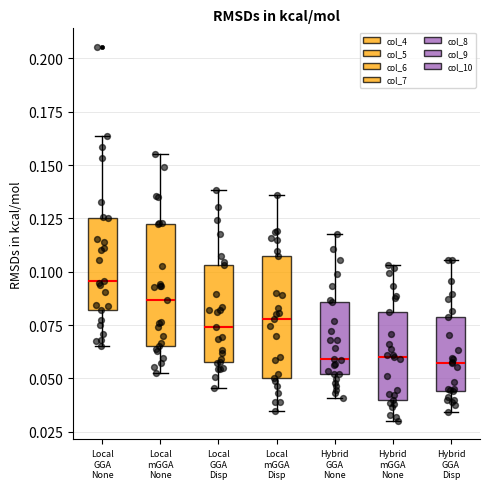

Where is the lower edge of the box for Local GGA Disp on the y-axis? The values are not printed on the chart, so give them approximately, as read against the axis.

0.060